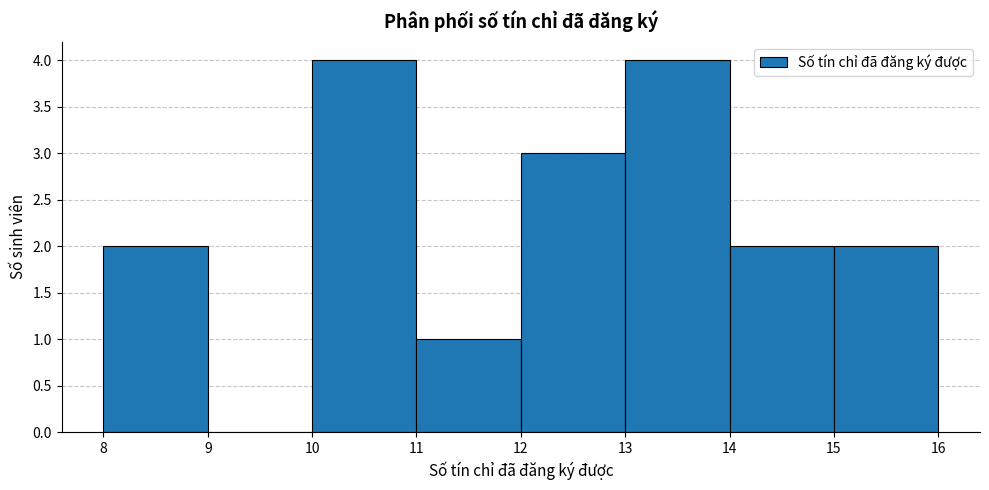

Reading left to right, list every bar in this chart as the range it spans on the x-axis followed by its height. The values are not printed on the chart, so give them approximately, as read against the axis.

8 to 9: 2
9 to 10: 0
10 to 11: 4
11 to 12: 1
12 to 13: 3
13 to 14: 4
14 to 15: 2
15 to 16: 2